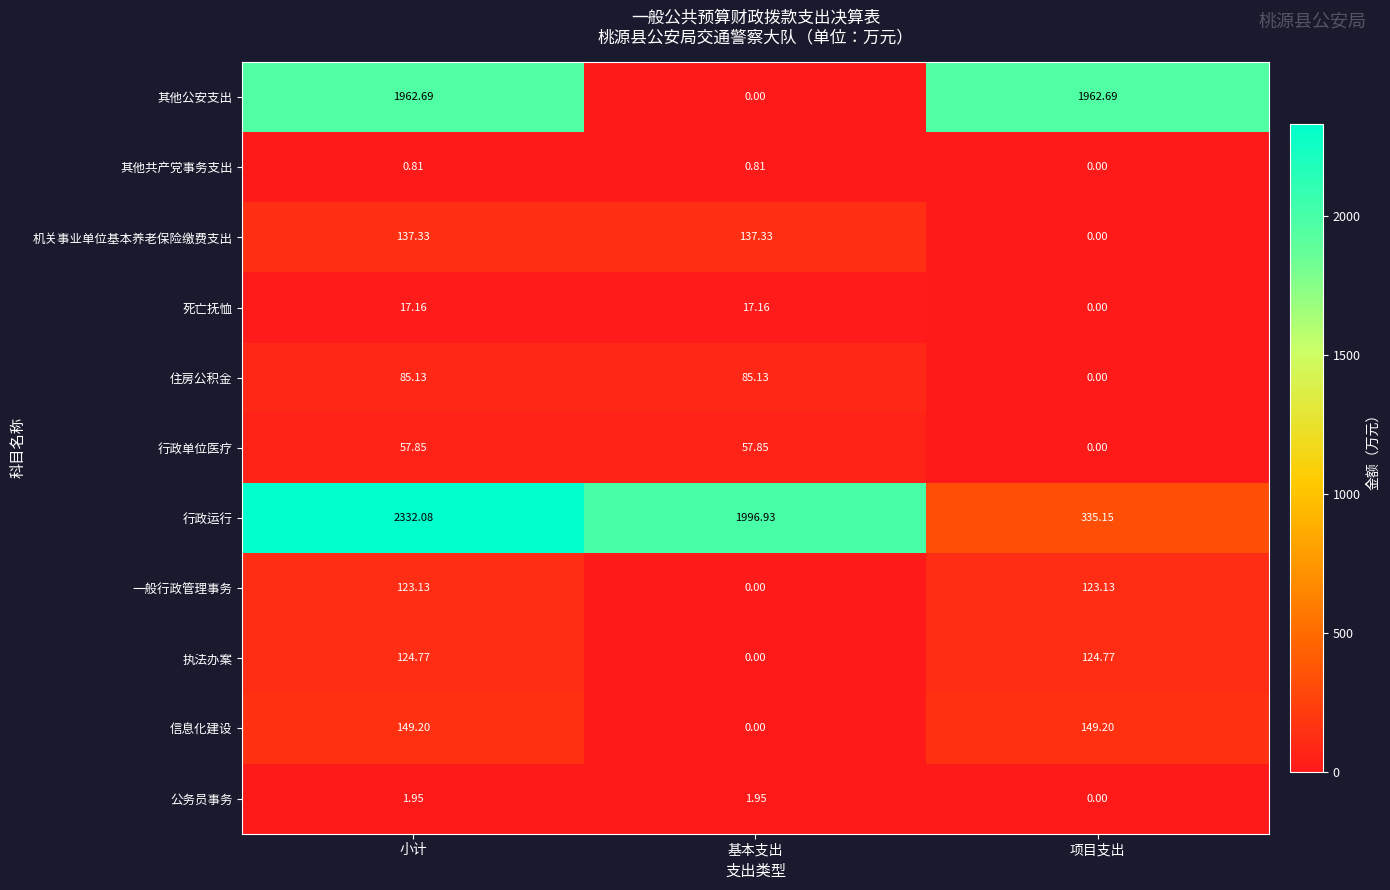

At which label does 信息化建设 first exceed 149?

小计